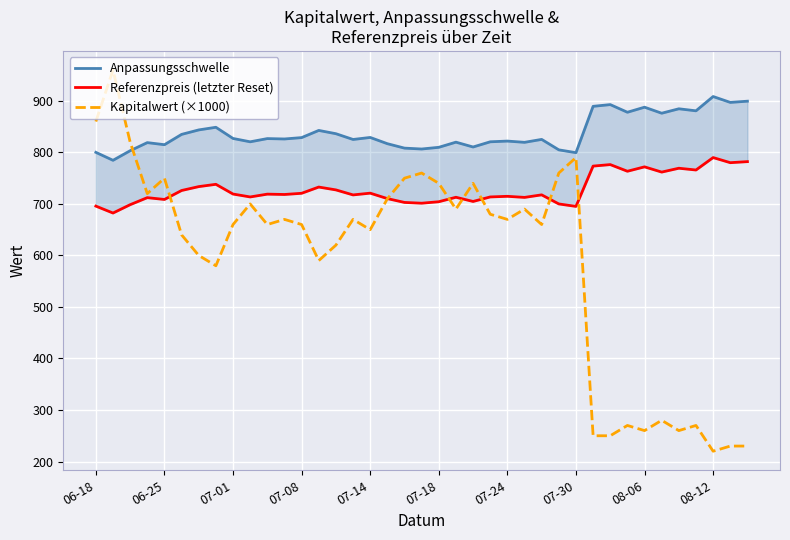

True or false: Kapitalwert (×1000) has a value of 883 at 07-24.

False